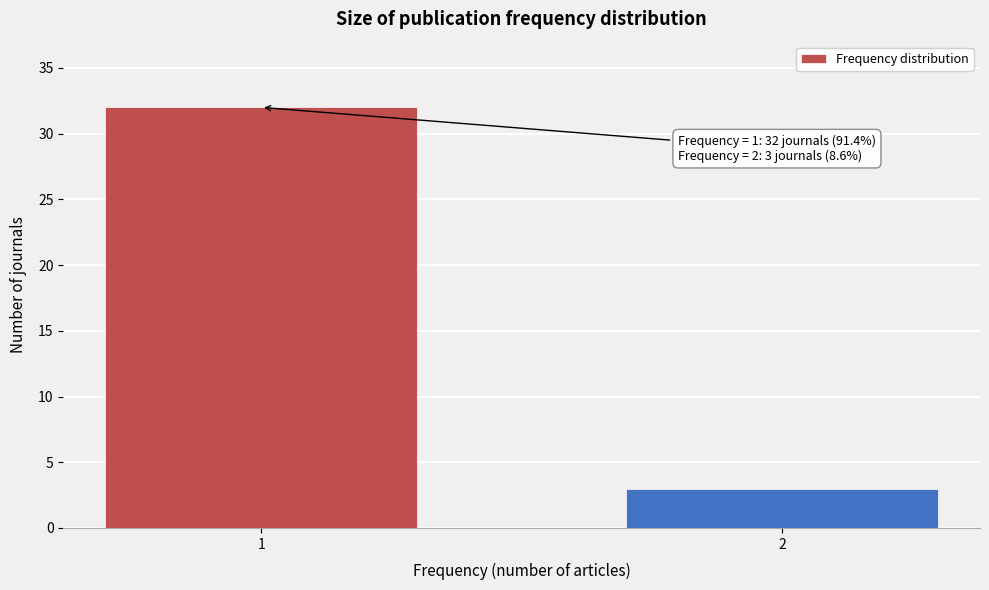

Reading left to right, transcribe all the data shown in this chart.

1=32	2=3